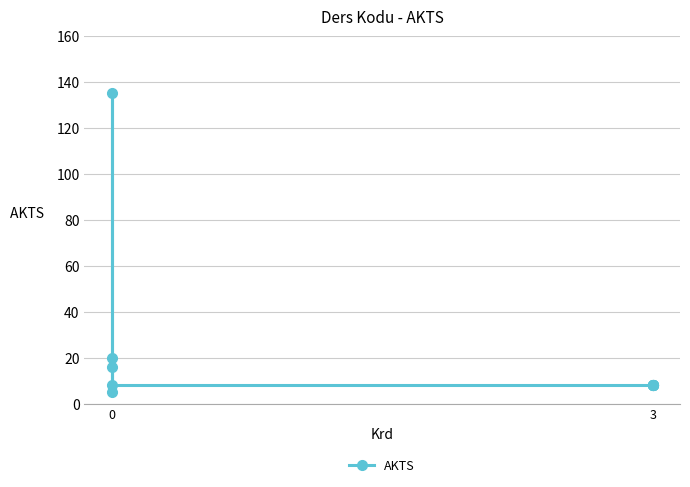

The value at 3 is 13. True or false?

False